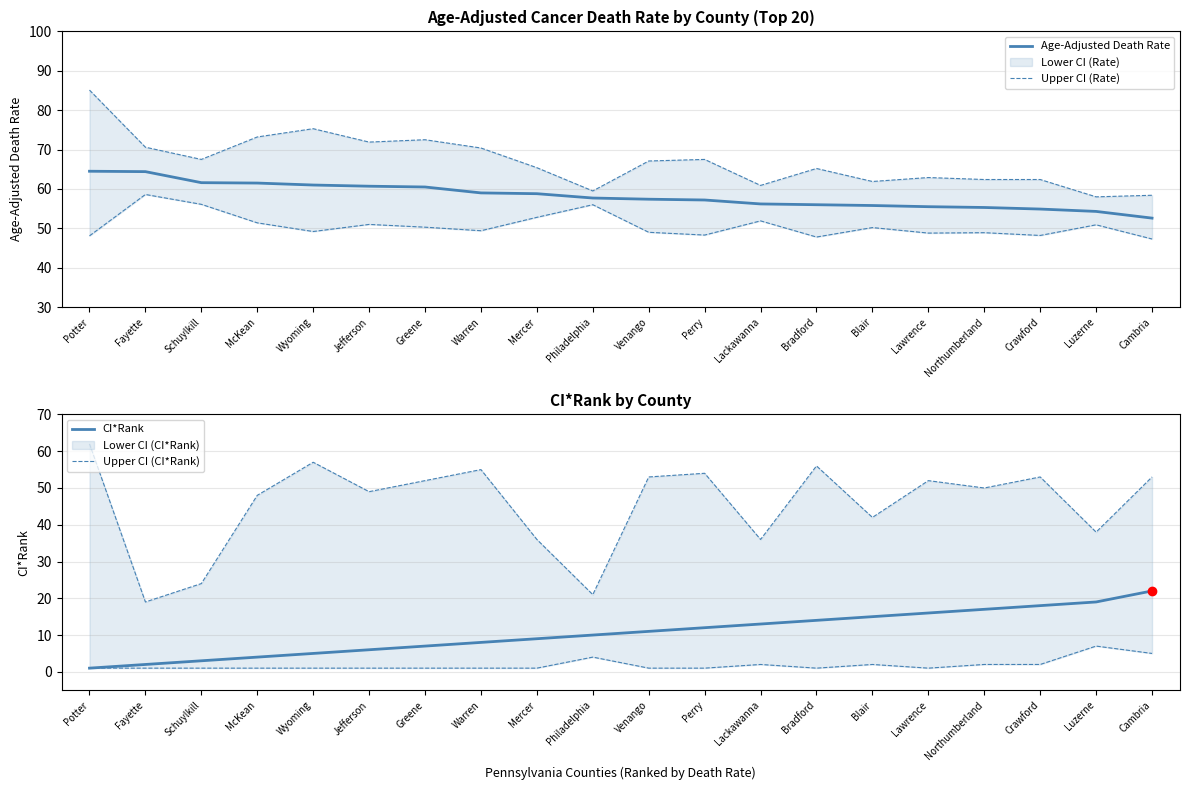

True or false: CI*Rank and Upper CI (CI*Rank) cross at least once.

False